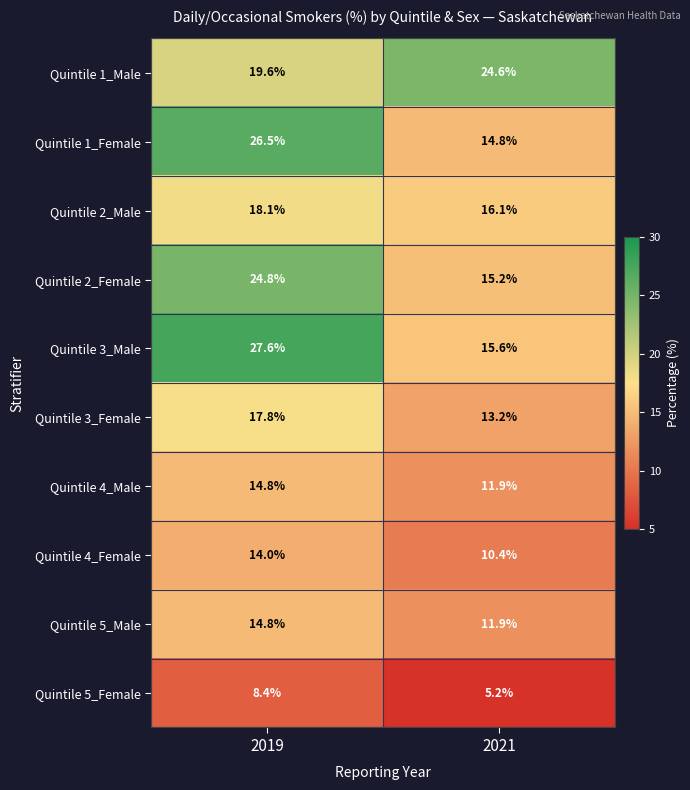

Which series has the largest range (max minus min)?

Quintile 3_Male